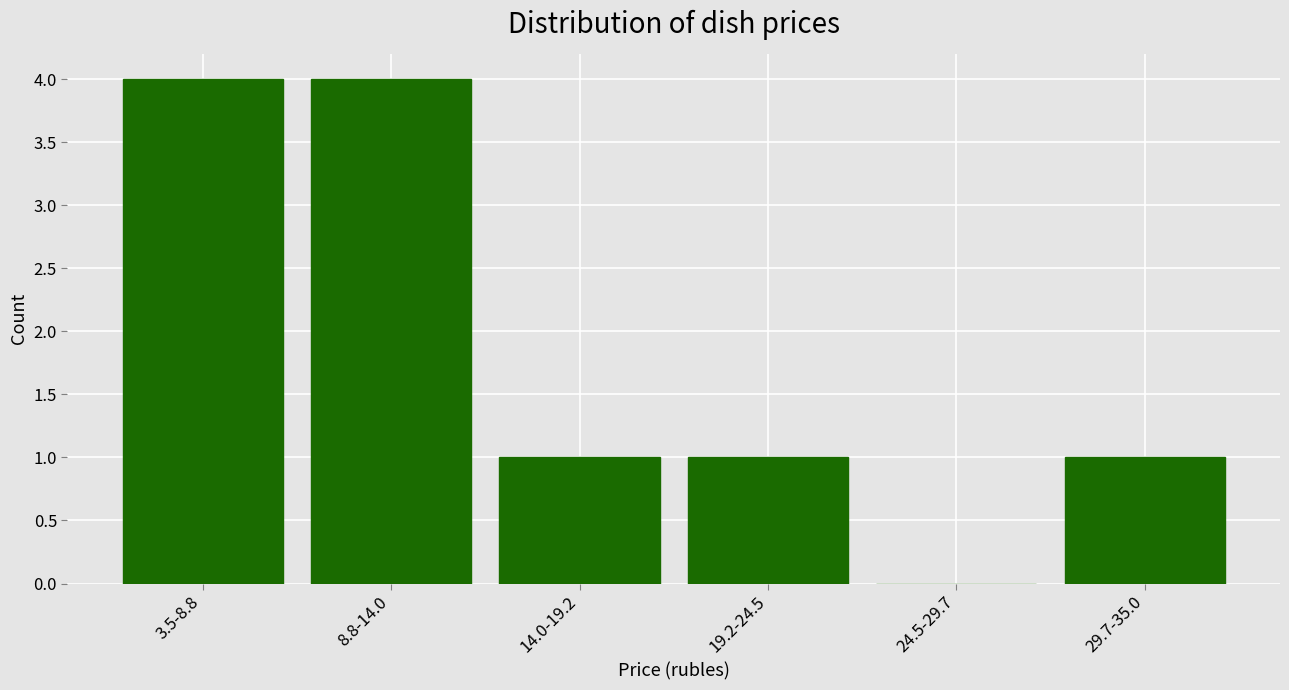

Reading left to right, transcribe all the data shown in this chart.

3.5-8.8=4	8.8-14.0=4	14.0-19.2=1	19.2-24.5=1	24.5-29.7=0	29.7-35.0=1